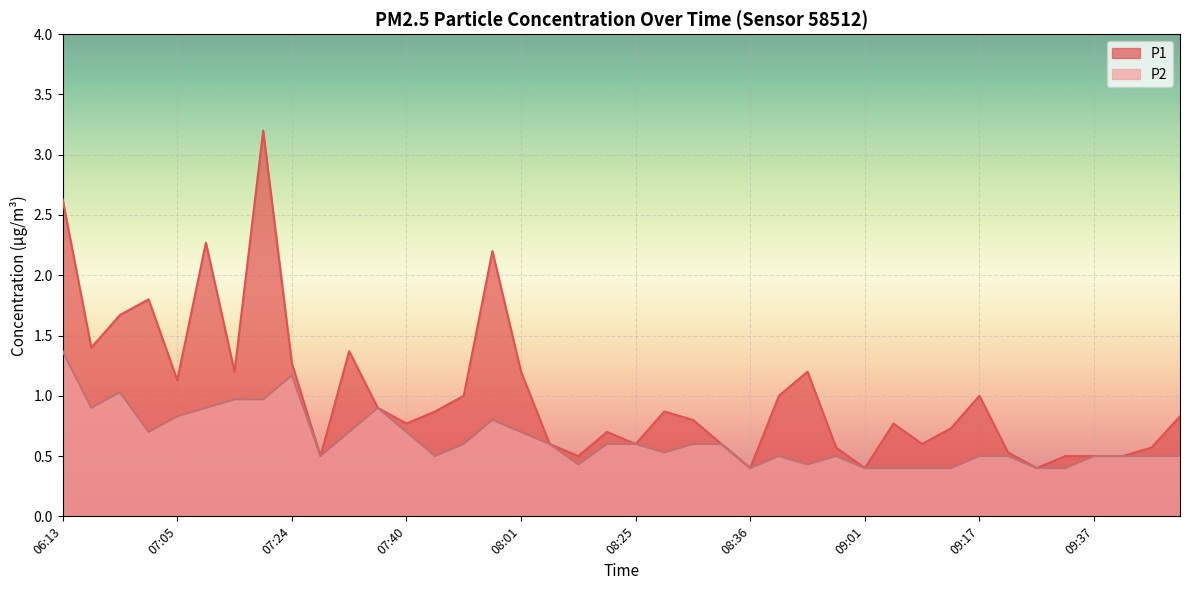

At how many categories does at least one series exceed 0?

40